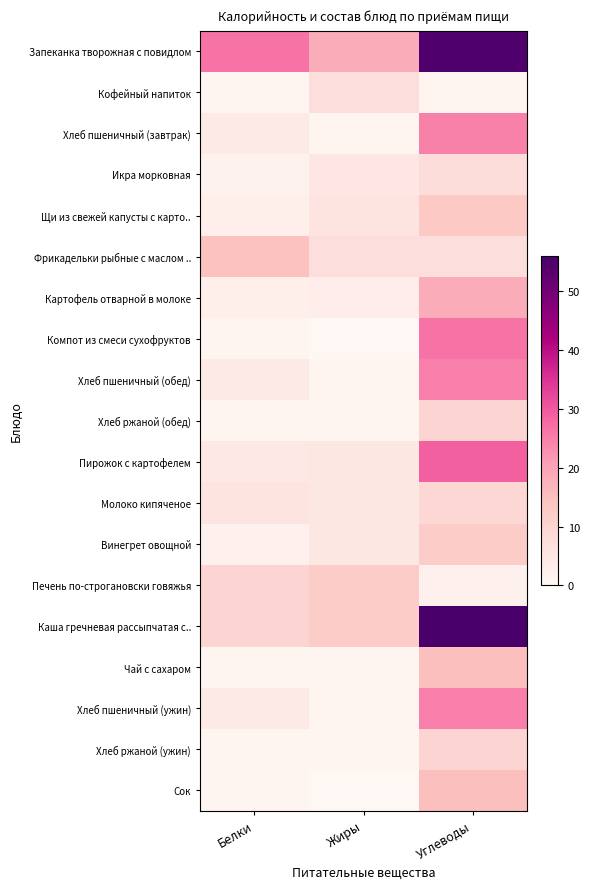

List the series in order of their peak value, lowest first.

Кофейный напиток, Икра морковная, Молоко кипяченое, Хлеб ржаной (обед), Хлеб ржаной (ужин), Винегрет овощной, Печень по-строгановски говяжья, Щи из свежей капусты с карто.., Фрикадельки рыбные с маслом .., Чай с сахаром, Сок, Картофель отварной в молоке, Хлеб пшеничный (завтрак), Хлеб пшеничный (обед), Хлеб пшеничный (ужин), Компот из смеси сухофруктов, Пирожок с картофелем, Запеканка творожная с повидлом, Каша гречневая рассыпчатая с..